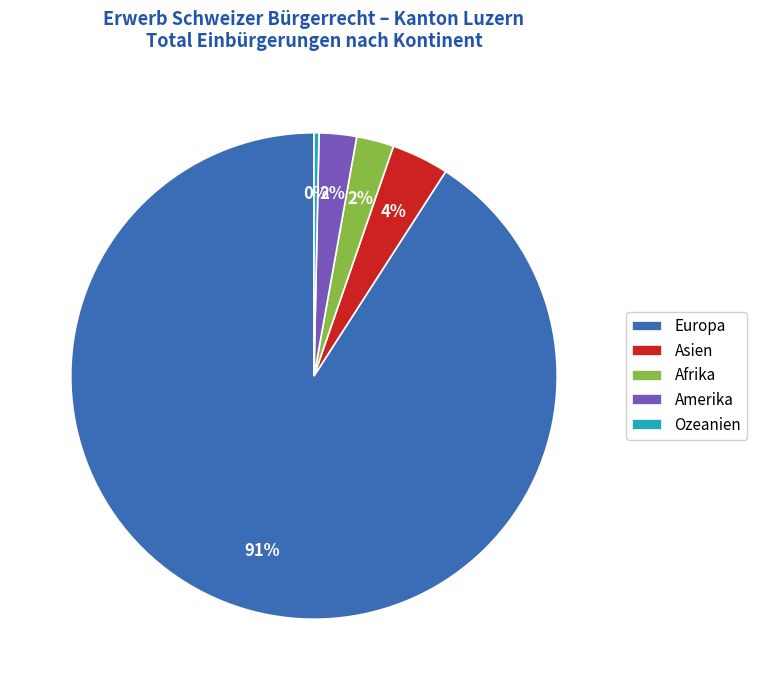

How many slices are in this pie chart?

5